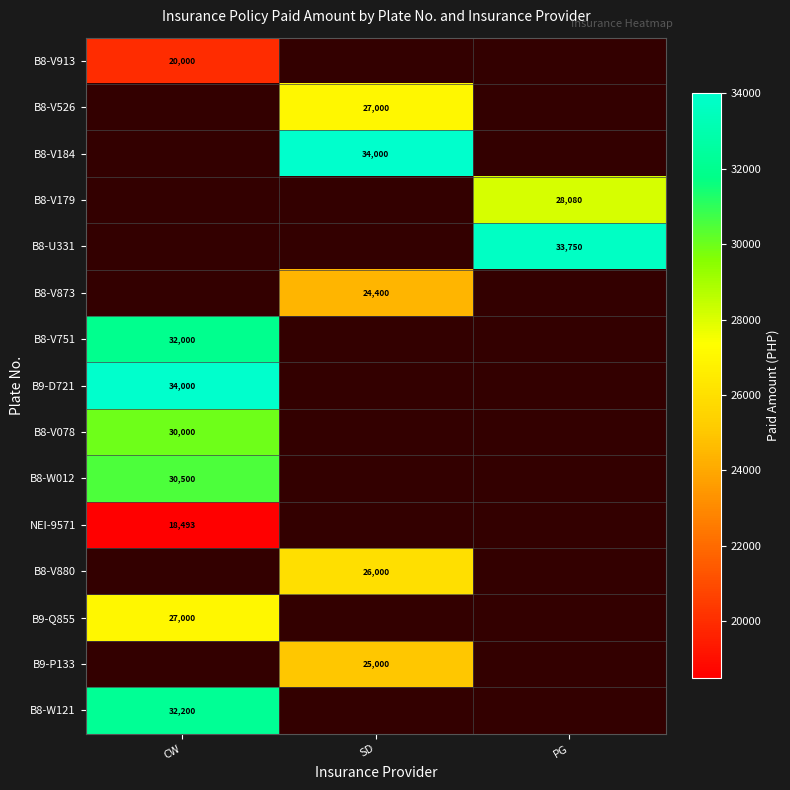

Is it true that B8-V179 equals 28080 at PG?

True